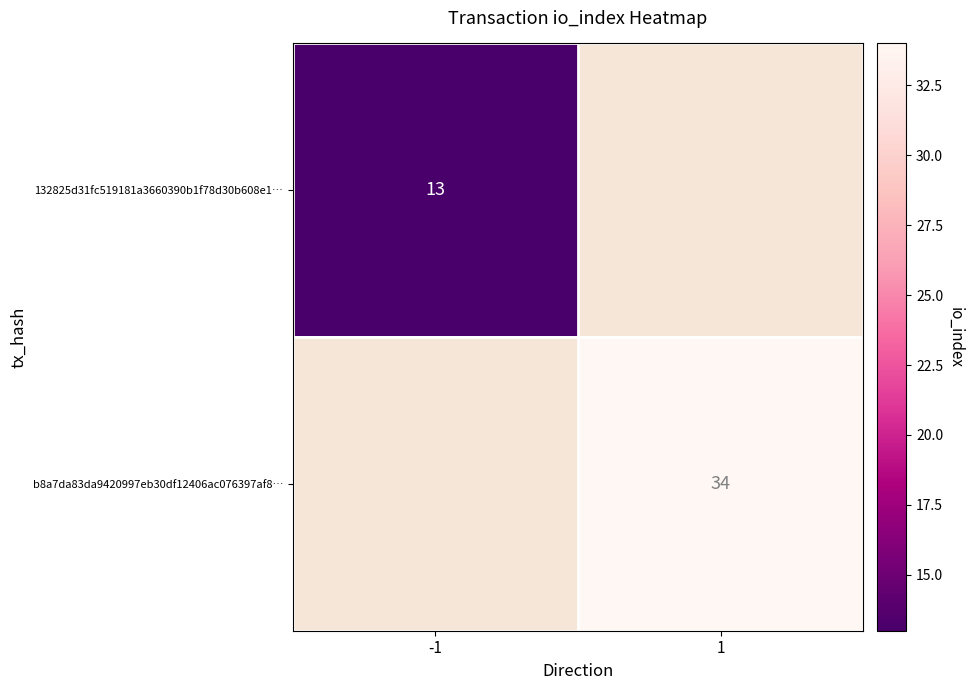

Which has a higher value, 1 or -1?

-1